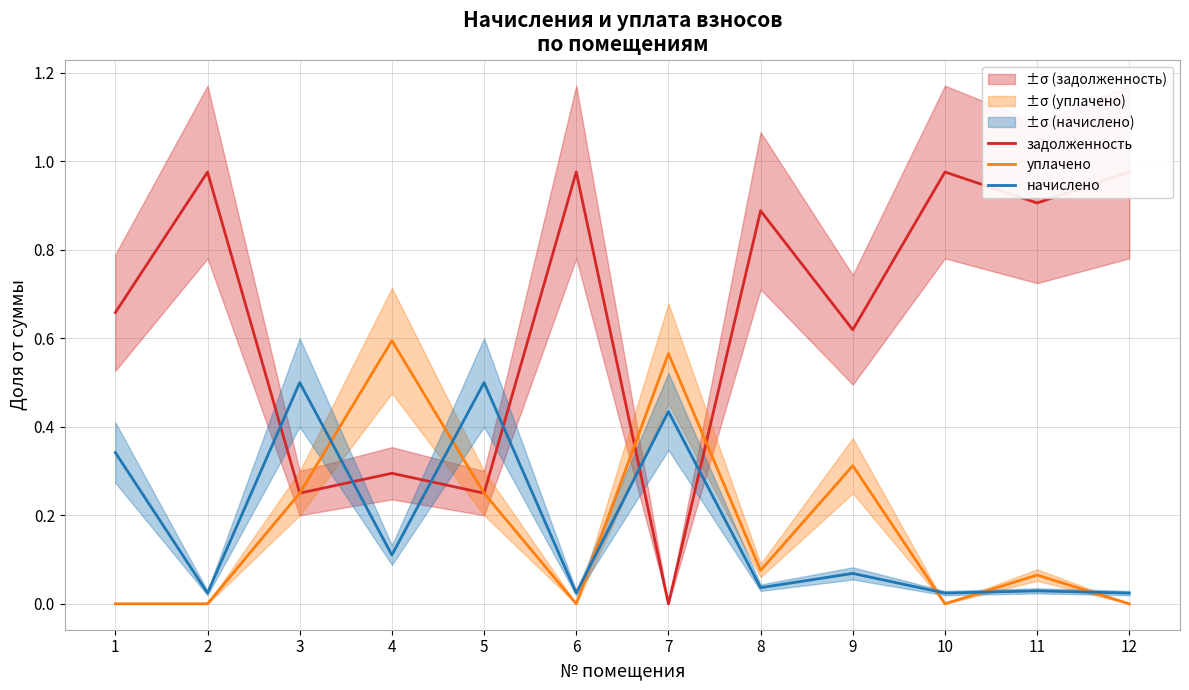

At which label is уплачено closest to 0?

1